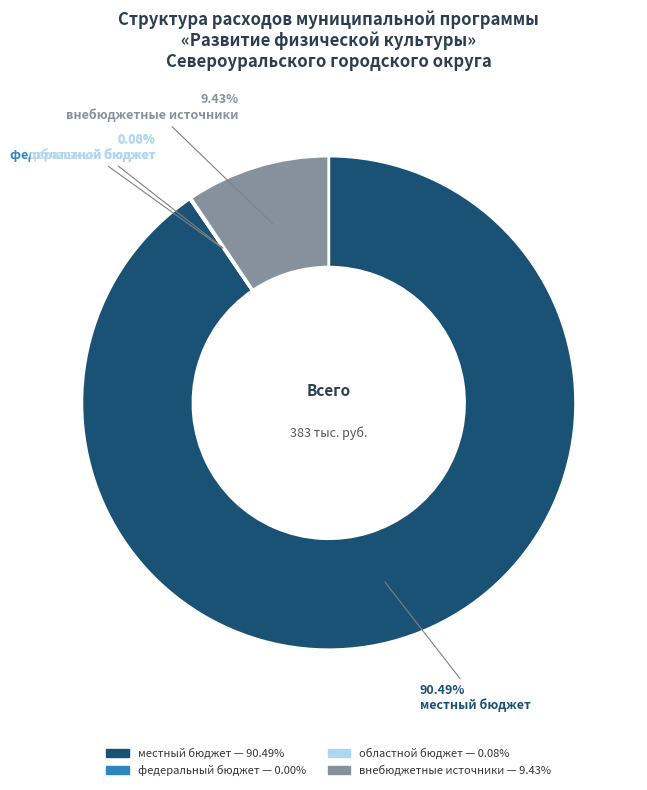

The областной бюджет slice represents 1% of the pie. True or false?

False